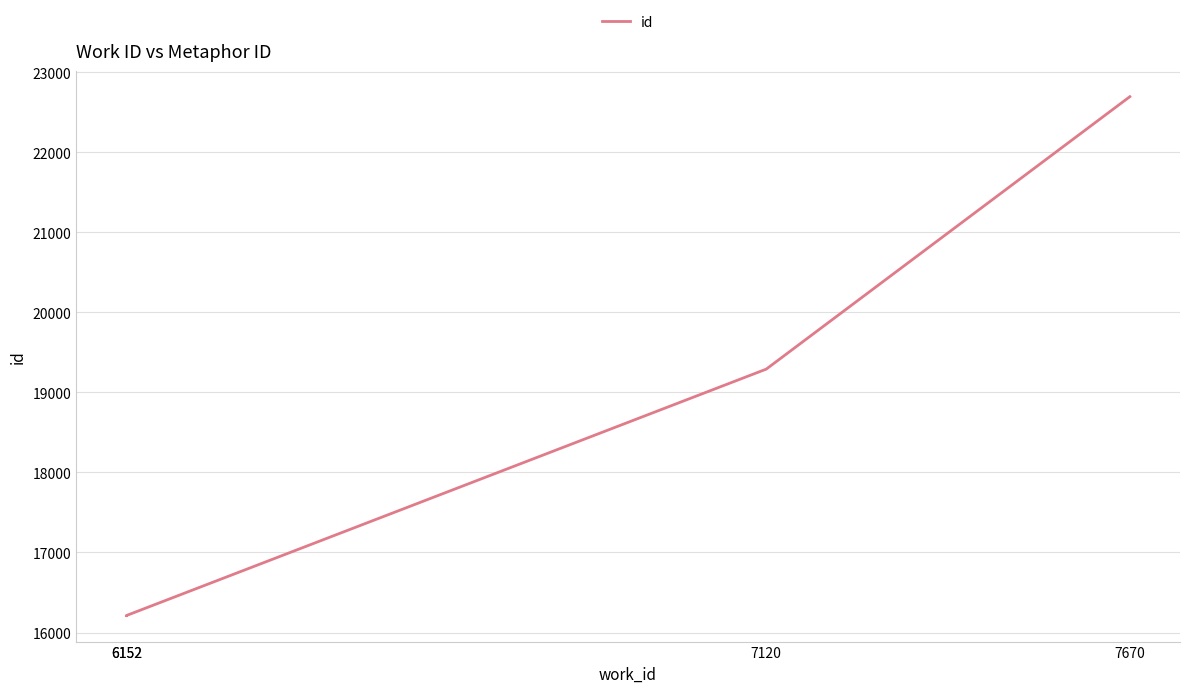

What is the change in value from 6152 to 7670?

+6484